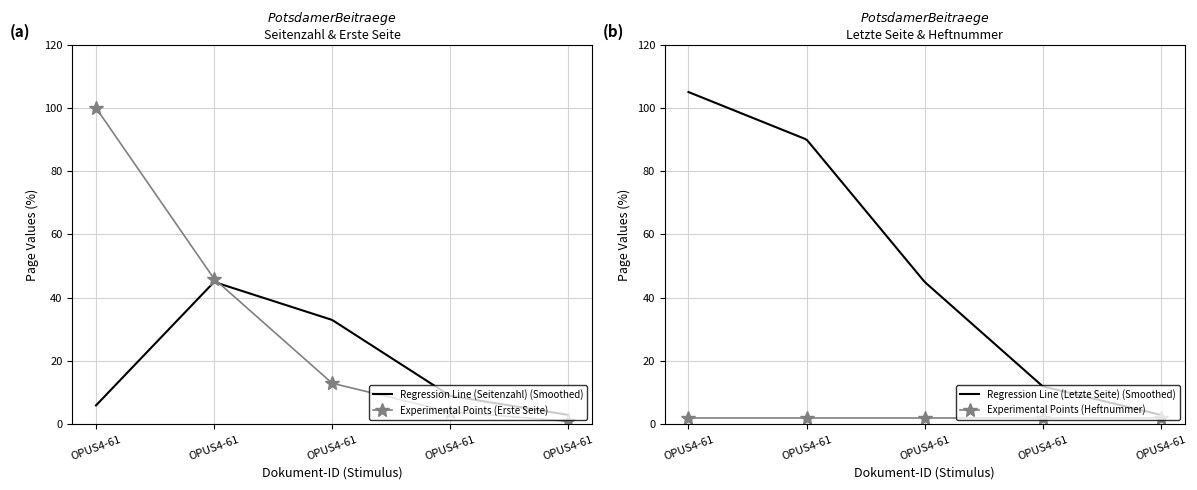

What is the value of the Quelle:Letzte Seite point at the 3rd from the left?

45